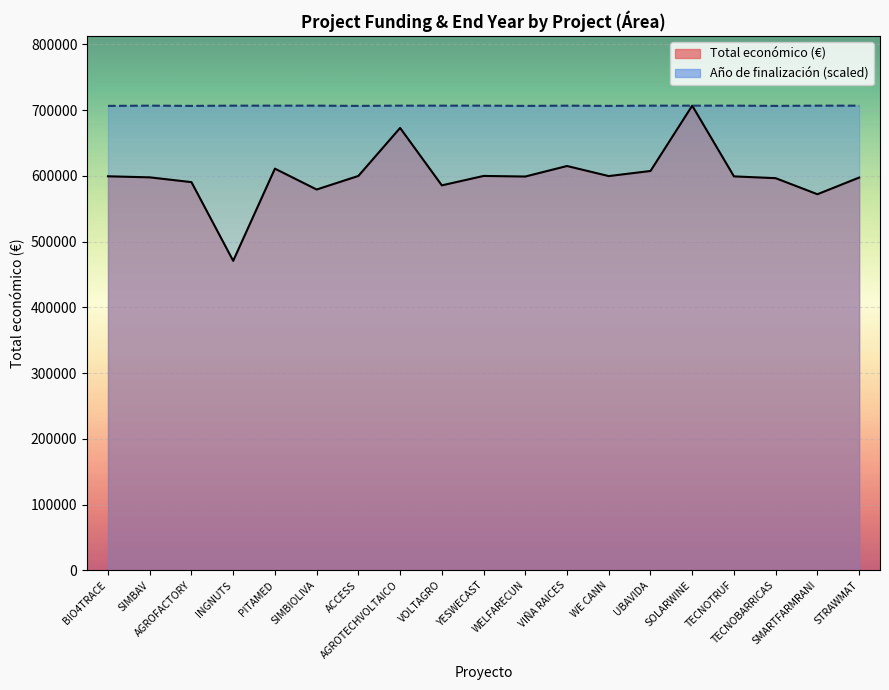

The value of Año de finalización (scaled) line at UBAVIDA is 937491.5. True or false?

False